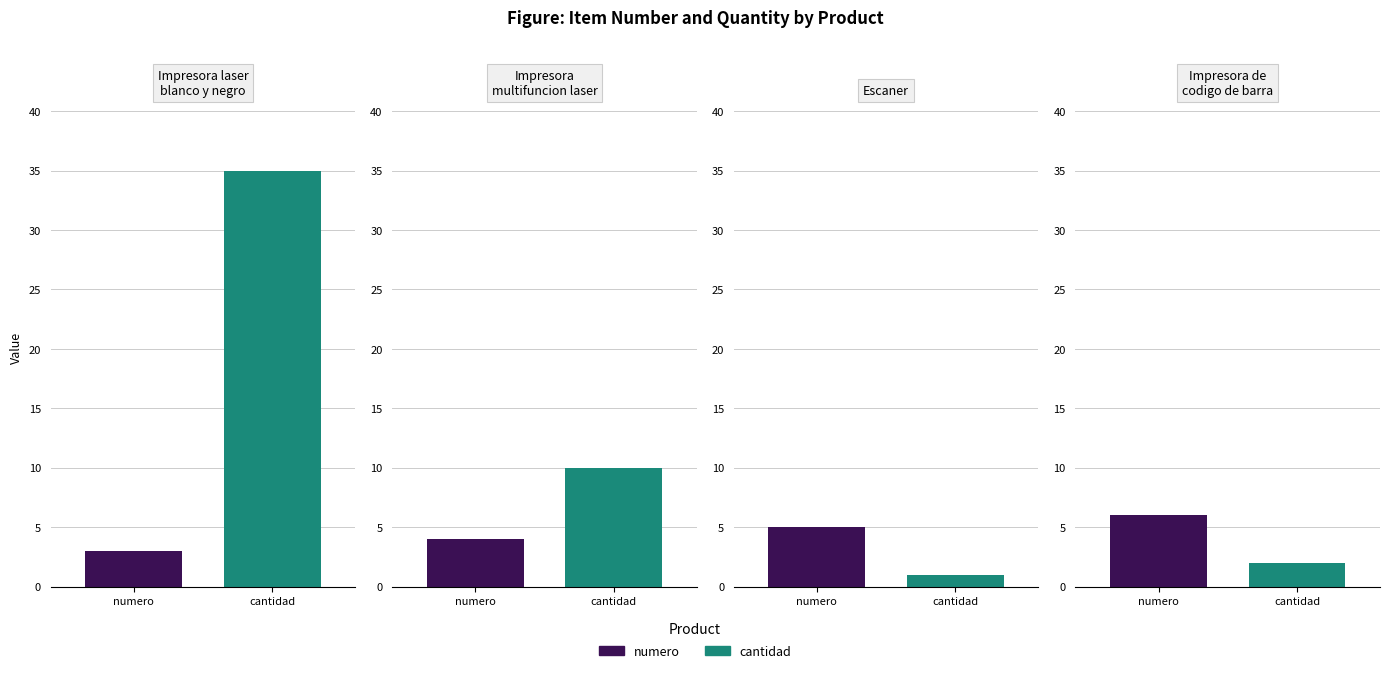

Are the bars horizontal?

No